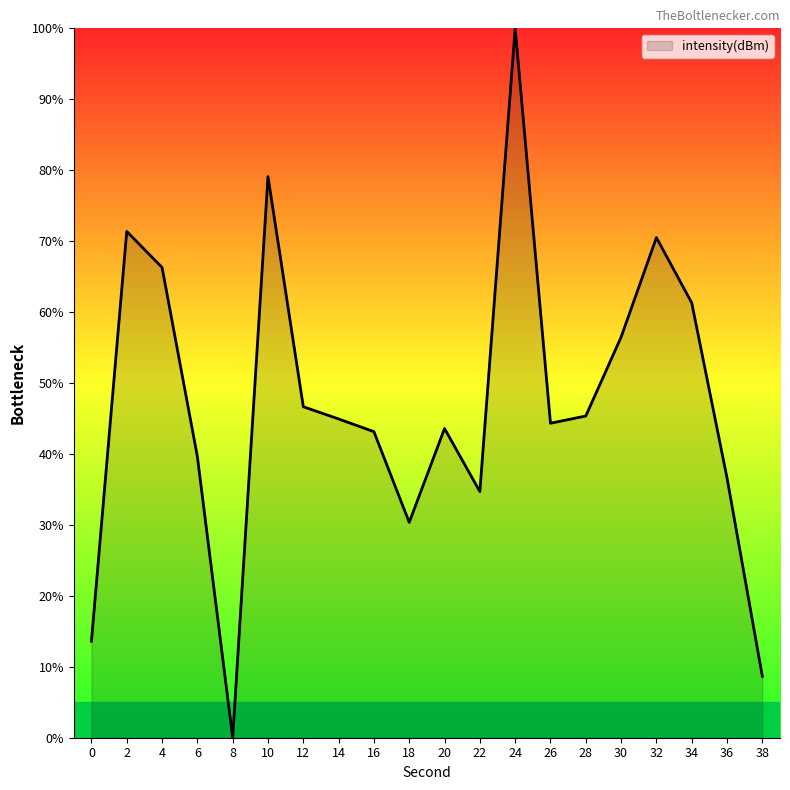

Which category has the highest value across all series?

24